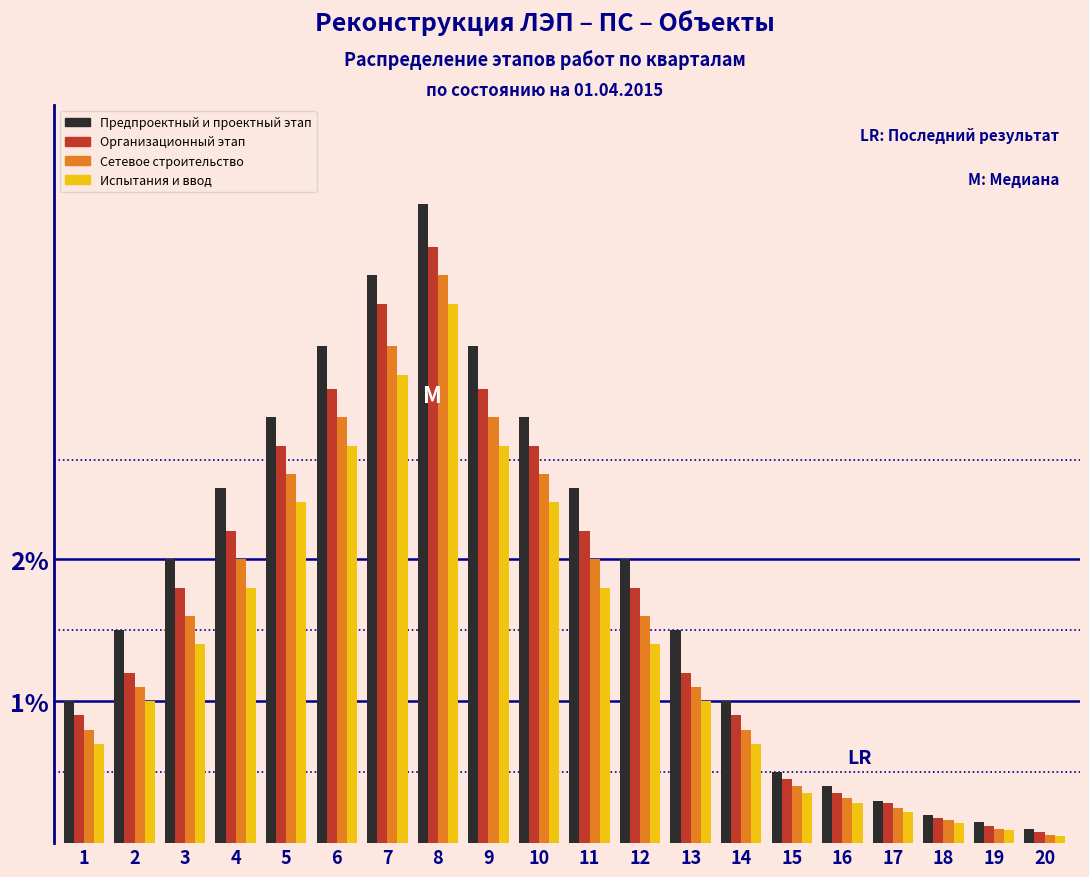

At which label does Испытания и ввод reach its peak?

8